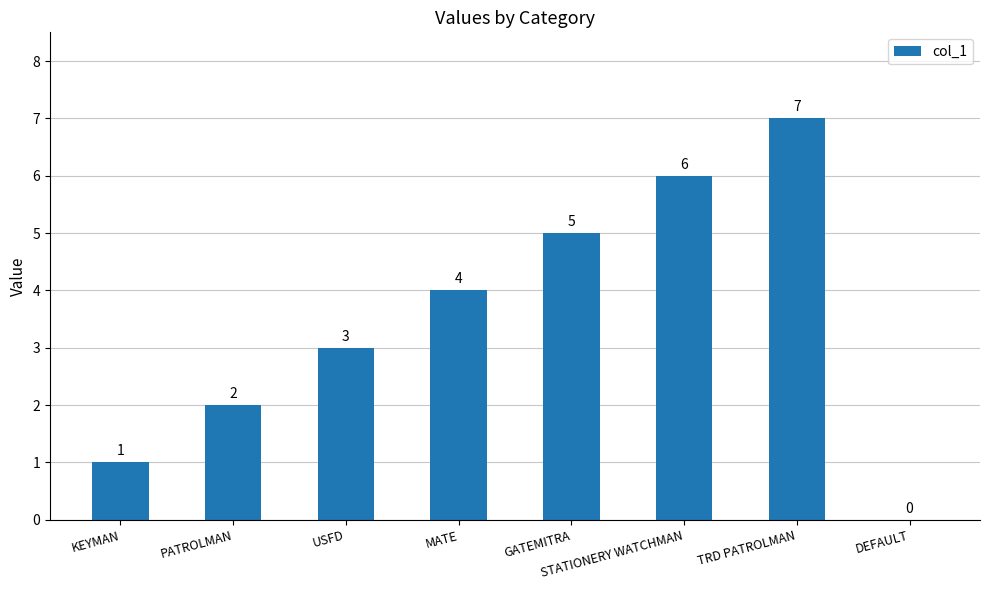

How many values are between 2 and 6?

5